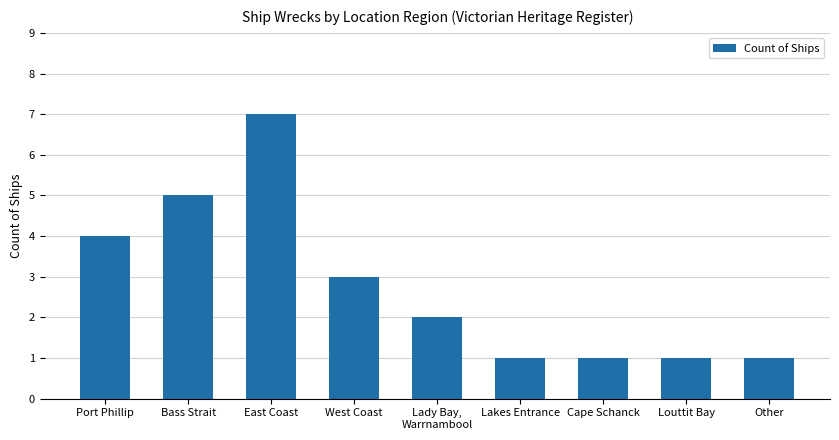

How many bars are there in total?

9